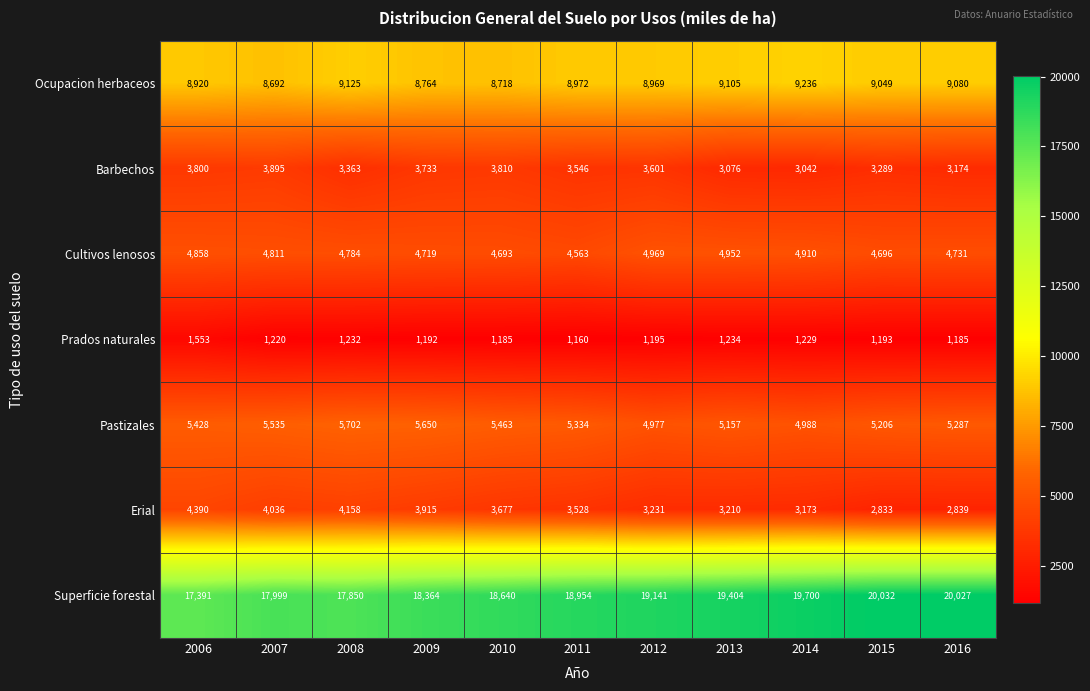

What is the difference between the Erial values at 2014 and 2013?

37